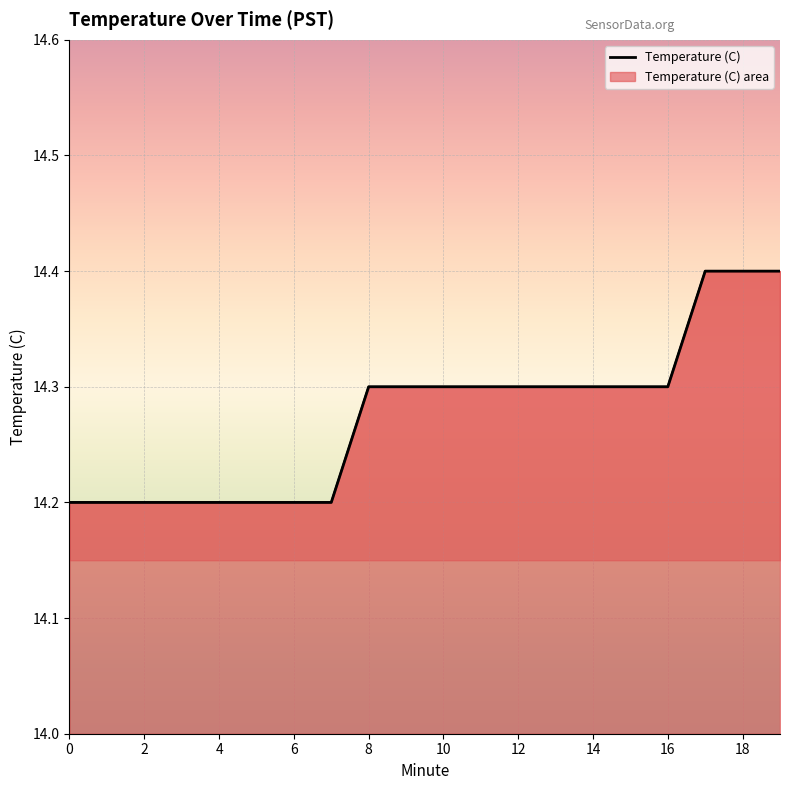

What is the label of the 11th point from the left?

10